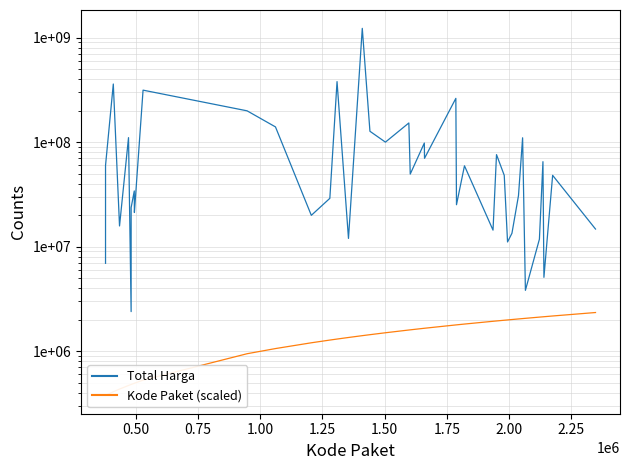

At how many categories does at least one series exceed 1073504627?

1